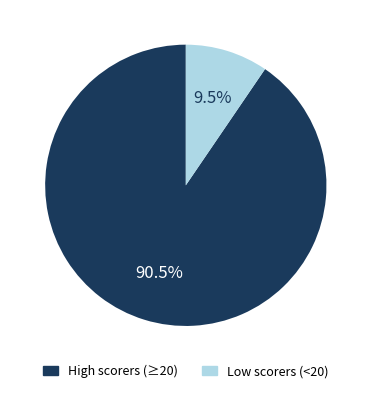

Which has a higher value, High scorers (≥20) or Low scorers (<20)?

High scorers (≥20)